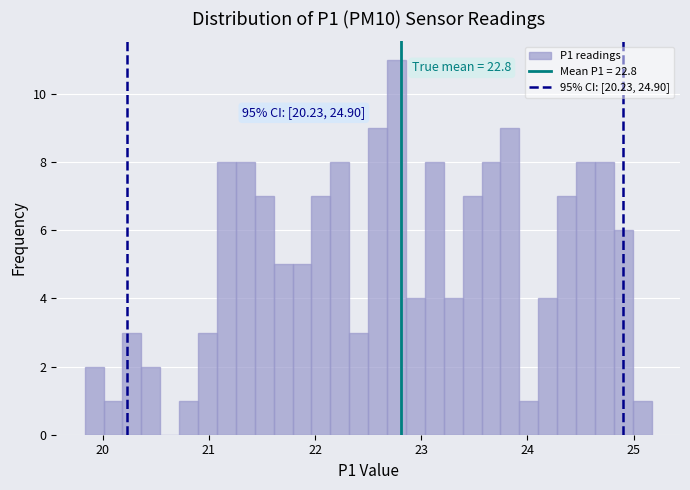

Around what value on the x-axis is the tallest bar? Give the approximate position of its centre, as read against the axis.

22.8